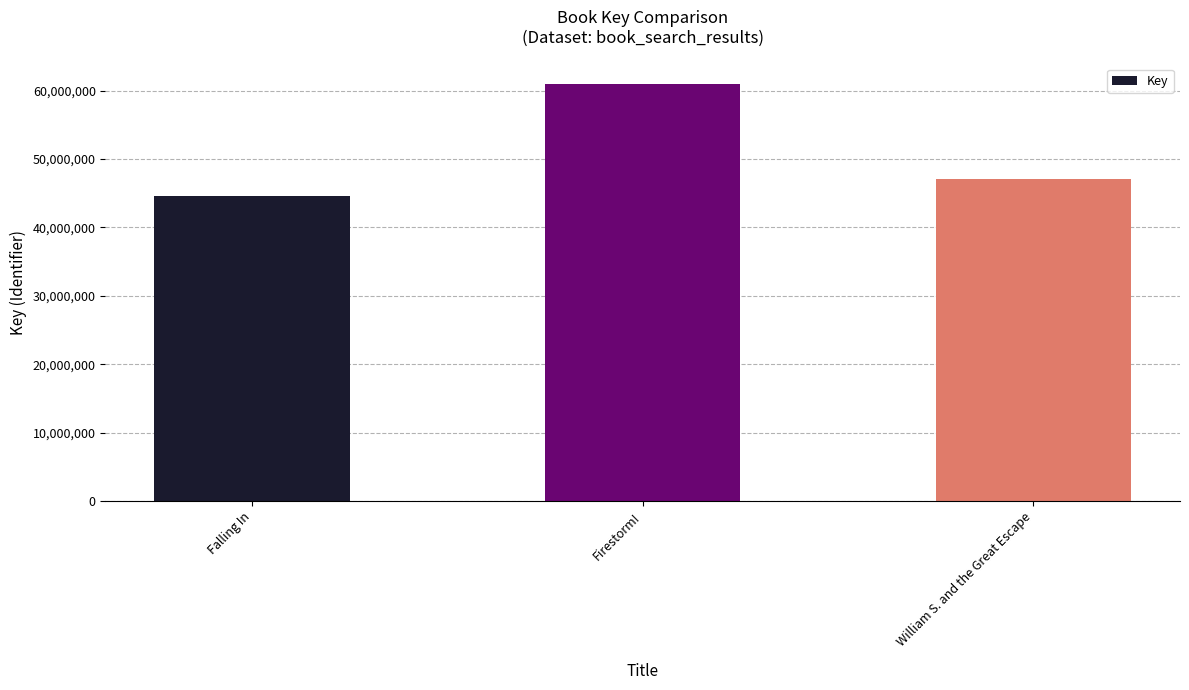

True or false: the data shows 97273157 at Firestorm!.

False